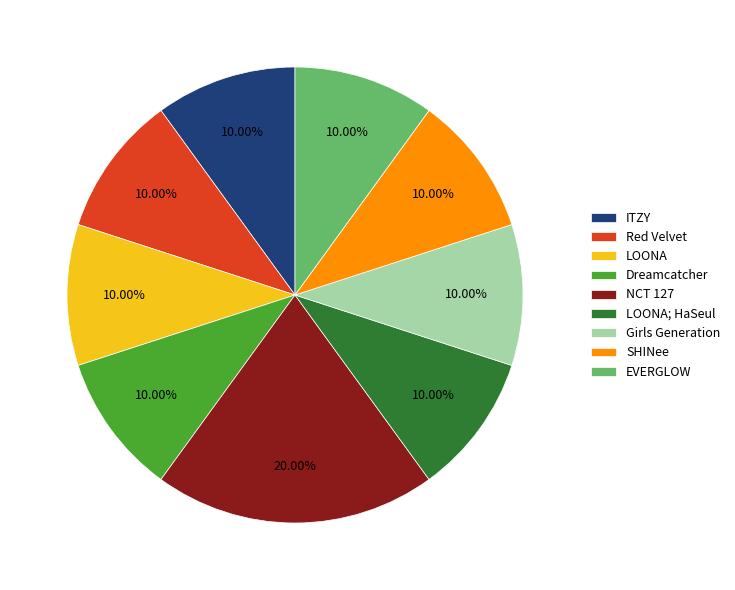

To the nearest percent, what is the difference between the NCT 127 and EVERGLOW slice percentages?

10%